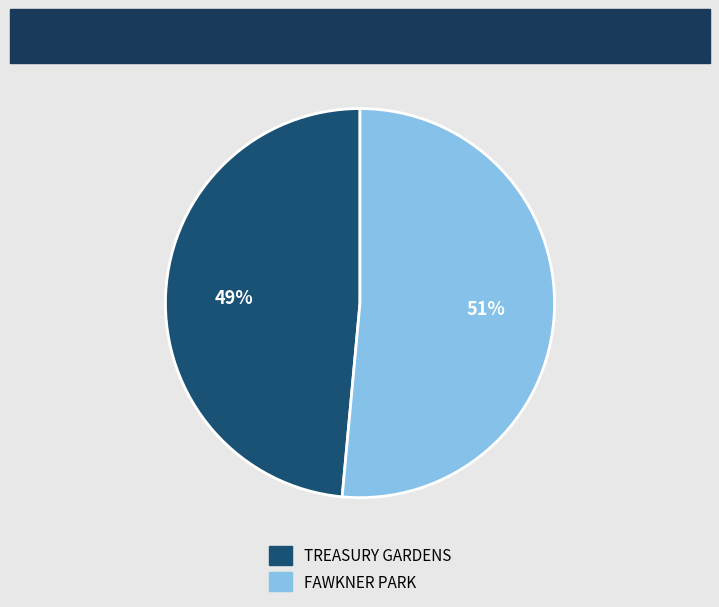

What percentage is the FAWKNER PARK slice, to the nearest percent?

51%